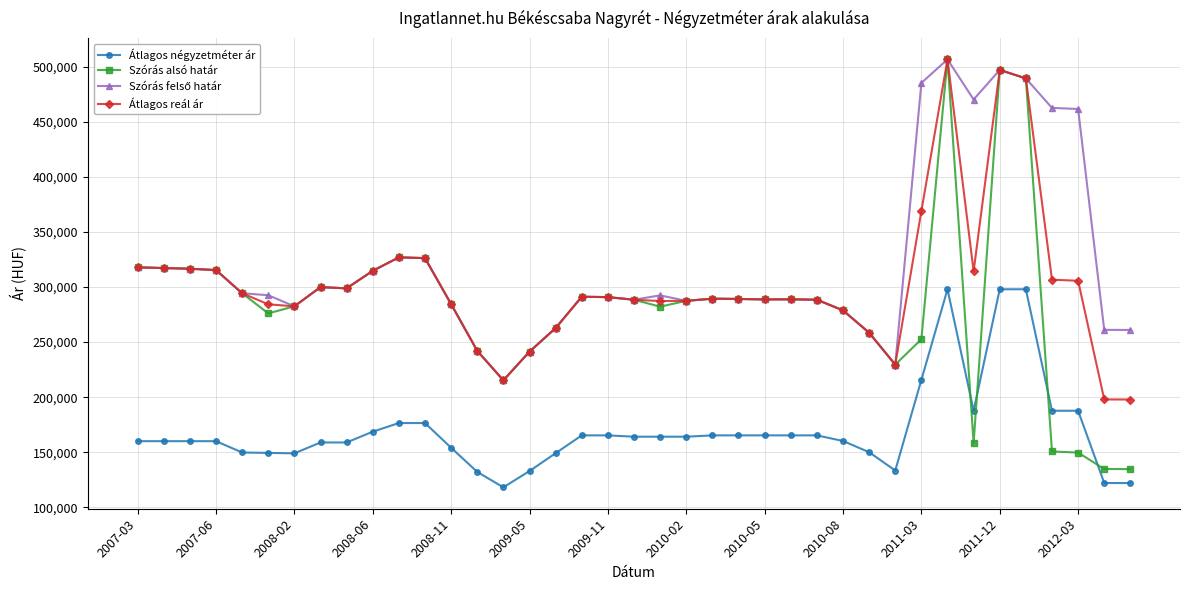

How many series are shown in this chart?

4